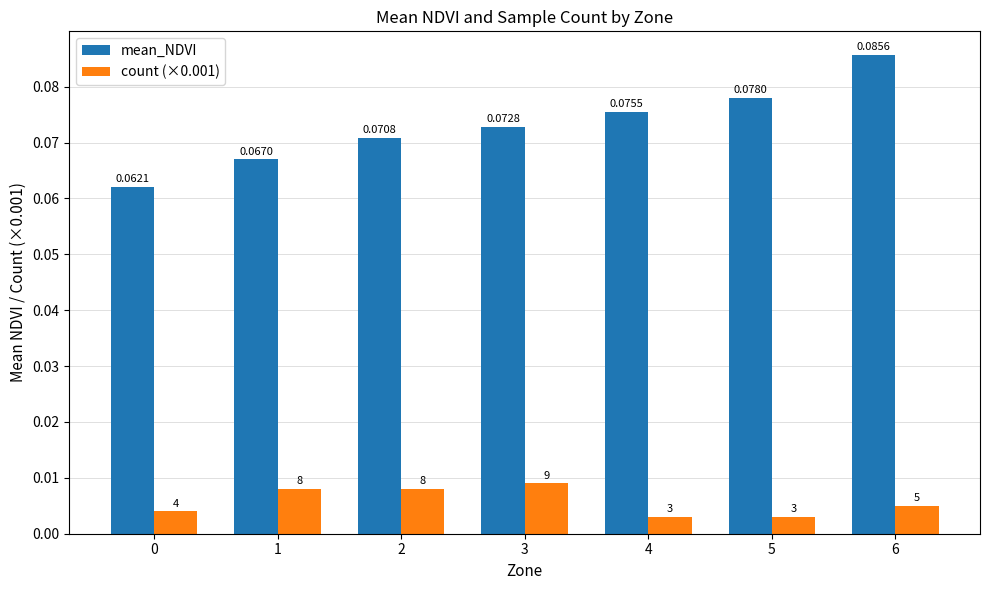

How many bars are there in total?

14